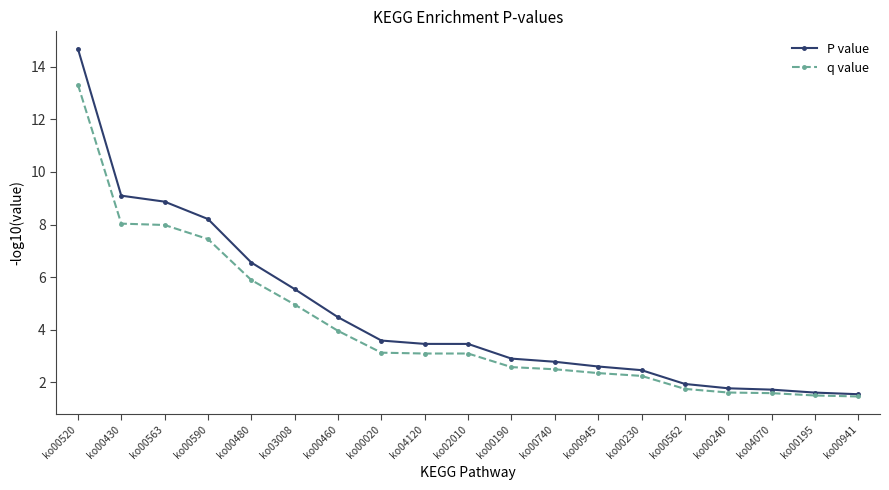

What is the approximate value of P value at ko00430?

9.1